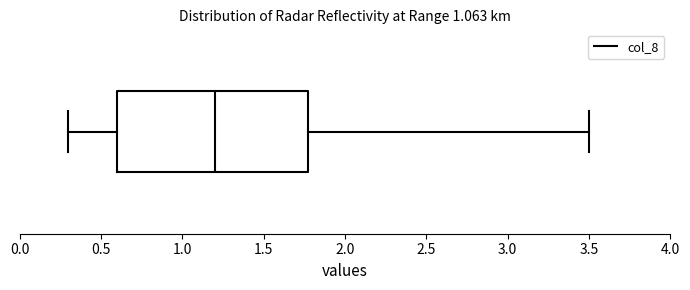

Transcribe this box plot: give where the median line is, the range the box spans, and where the two whiskers end, as read against the x-axis. The values are not printed on the chart, so give them approximately, as read against the axis.

median 1.2, box 0.6 to 1.8, whiskers 0.3 to 3.5